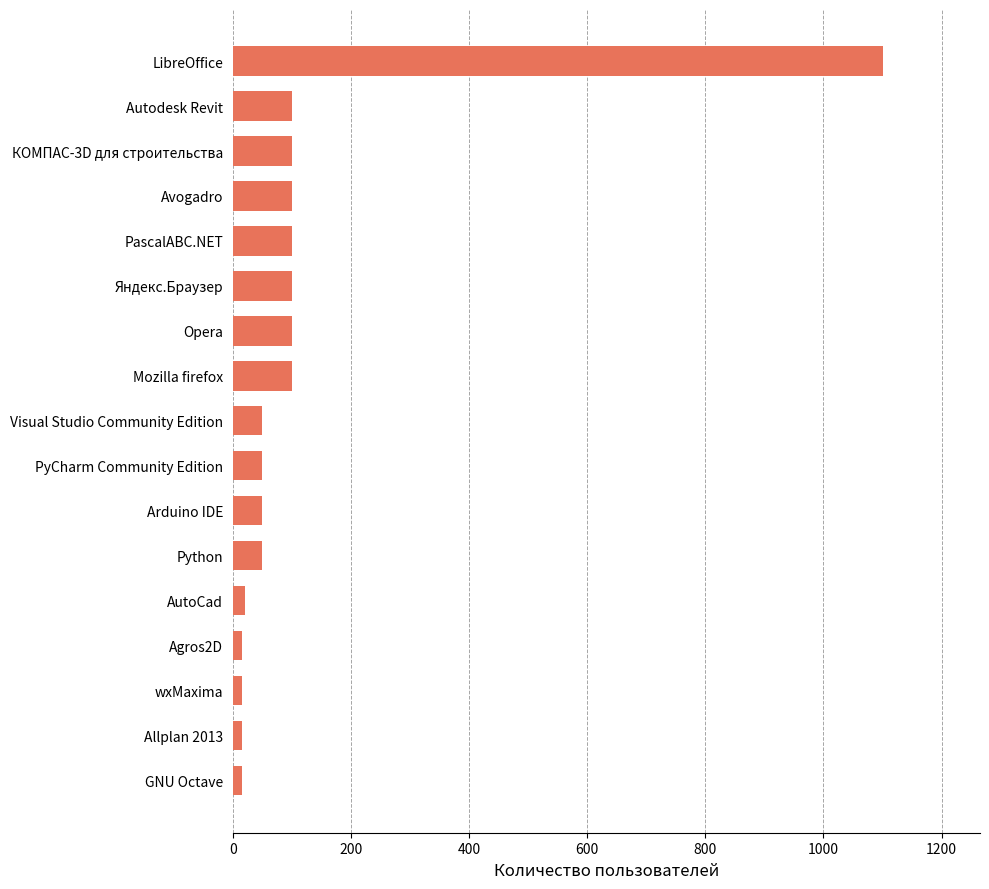

What is the difference between the maximum and minimum values?

1085